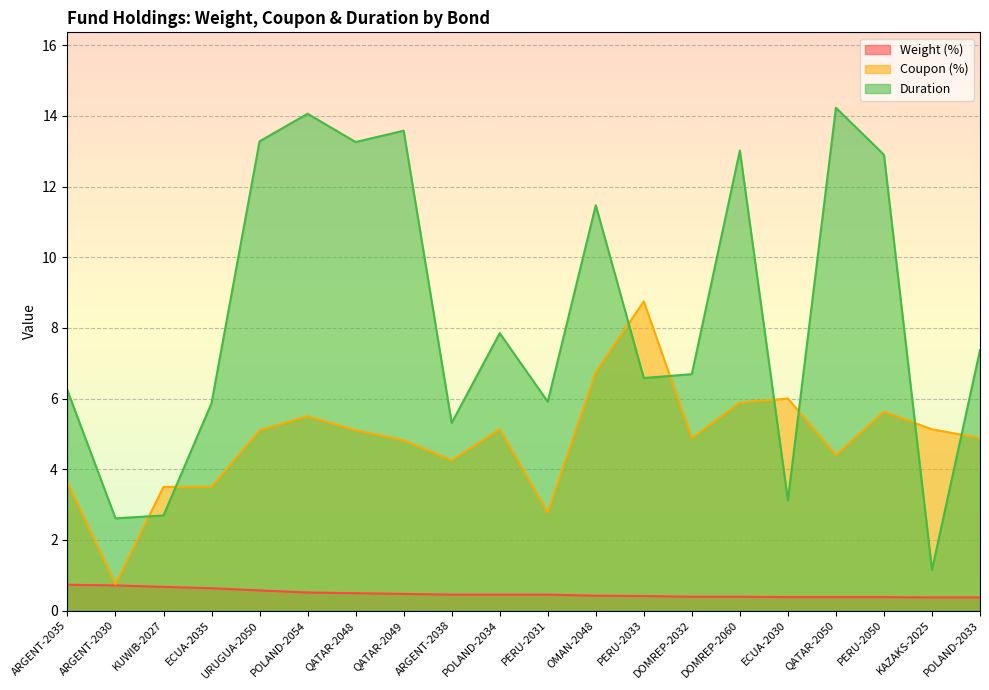

What are all the series names shown in the legend?

Weight (%), Coupon (%), Duration